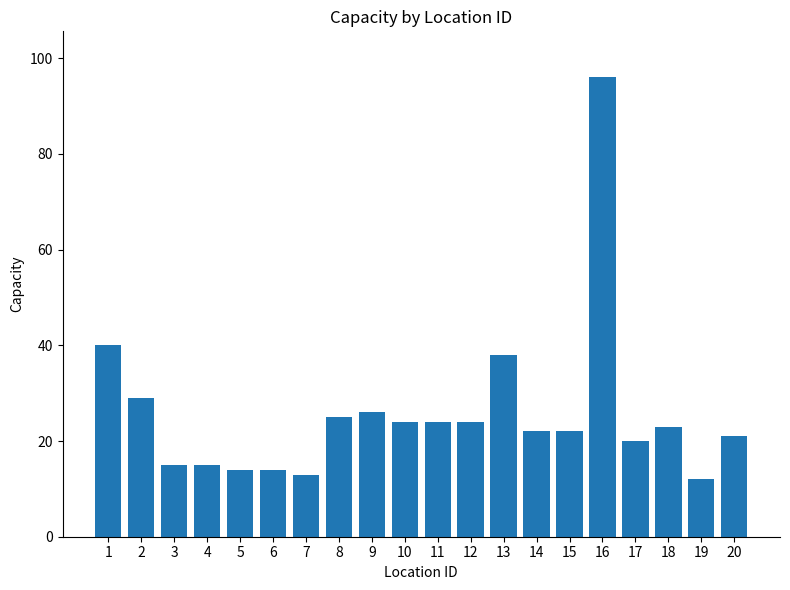

Is it true that the value at 15 is 39?

False